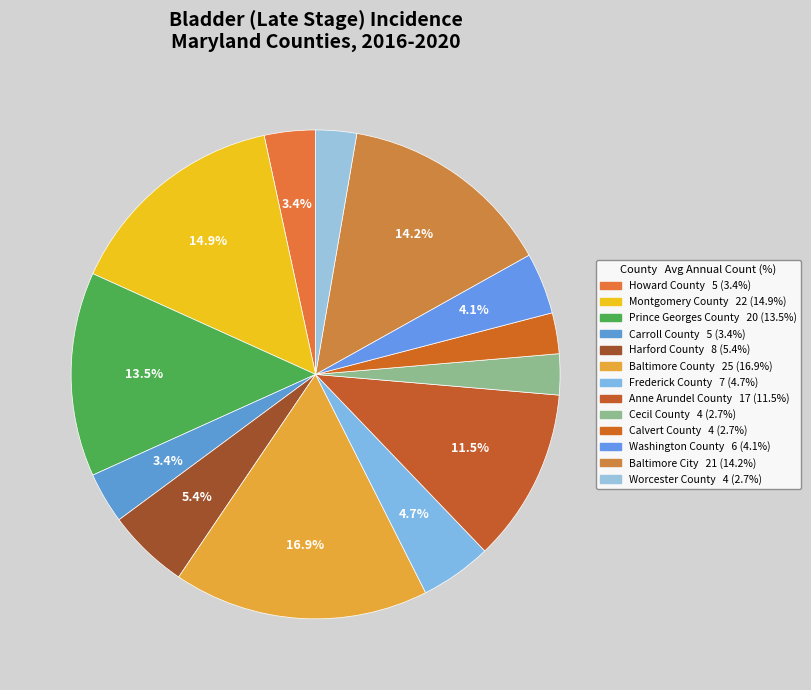

Rank the categories by value from highest to lowest.

Baltimore County, Montgomery County, Baltimore City, Prince Georges County, Anne Arundel County, Harford County, Frederick County, Washington County, Howard County, Carroll County, Cecil County, Calvert County, Worcester County